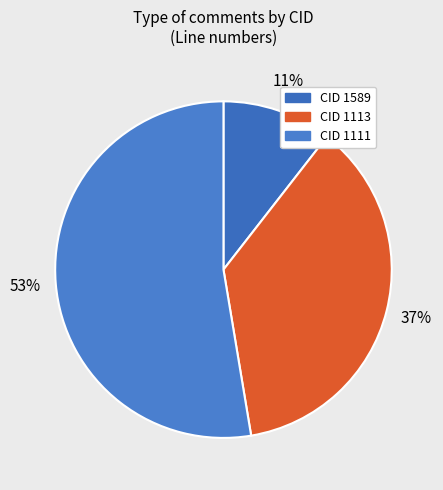

Count the number of slices in the pie.

3